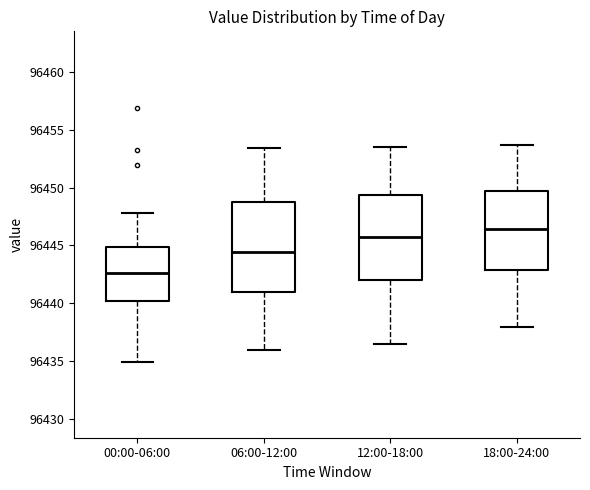

Reading left to right, transcribe this box plot: for each box, give where its median line is, the range the box spans, and where its two whiskers end, as read against the y-axis. The values are not printed on the chart, so give them approximately, as read against the axis.

00:00-06:00: median 96442.5, box 96440.0 to 96445.0, whiskers 96435.0 to 96448.0
06:00-12:00: median 96444.5, box 96441.0 to 96449.0, whiskers 96436.0 to 96453.5
12:00-18:00: median 96445.5, box 96442.0 to 96449.5, whiskers 96436.5 to 96453.5
18:00-24:00: median 96446.5, box 96443.0 to 96449.5, whiskers 96438.0 to 96453.5